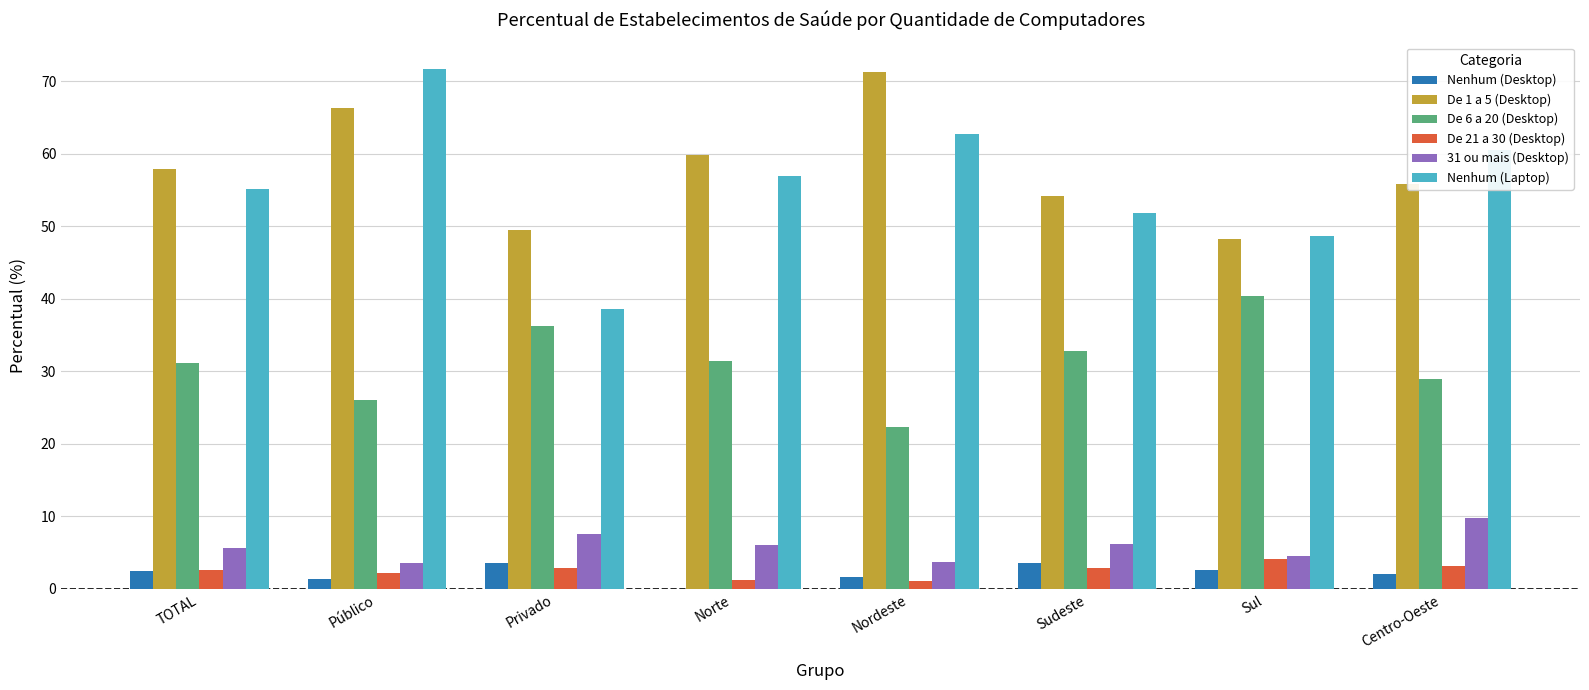

Is it true that De 6 a 20 (Desktop) equals 46.8 at TOTAL?

False